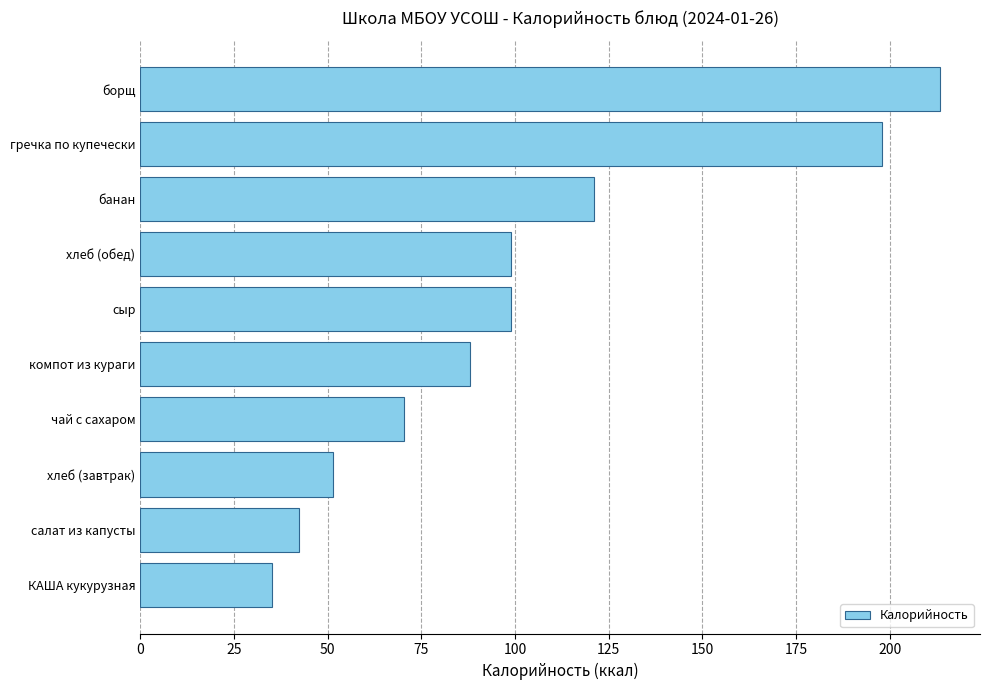

Approximately how many times larger is the value at гречка по купечески compared to салат из капусты?

4.7